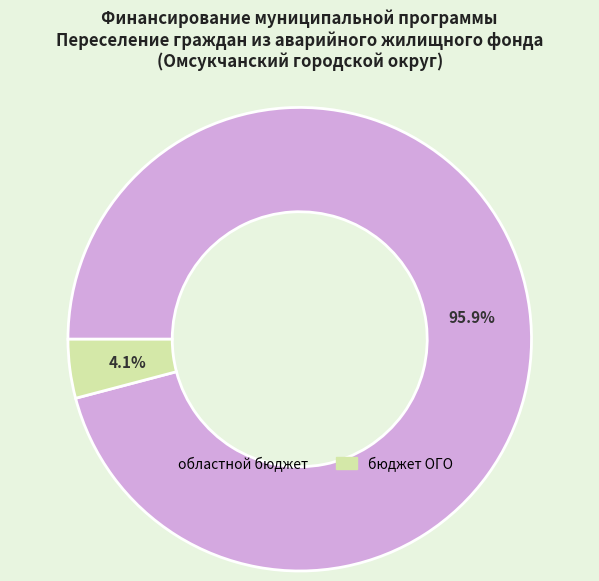

To the nearest percent, what is the combined percentage of областной бюджет and бюджет ОГО?

100%